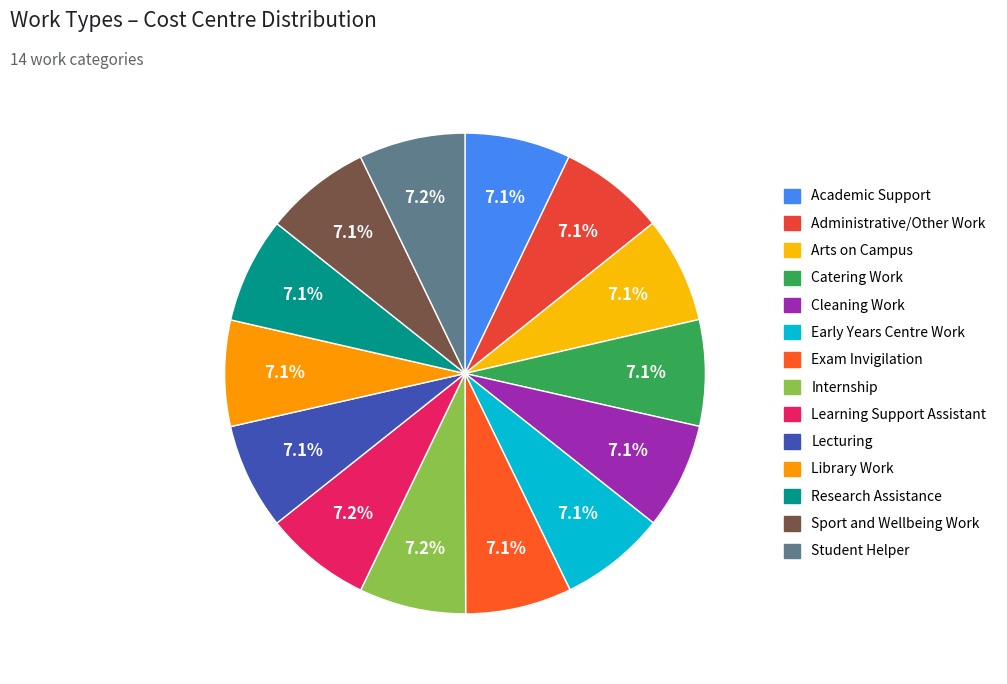

True or false: Arts on Campus accounts for 14% of the total.

False